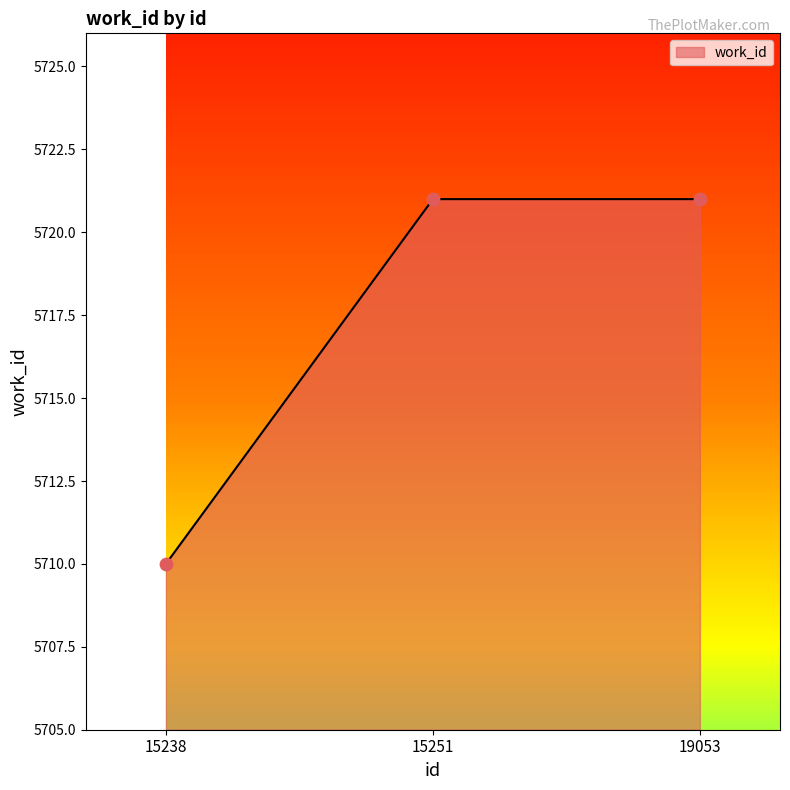

Between 19053 and 15238, which is larger?

19053